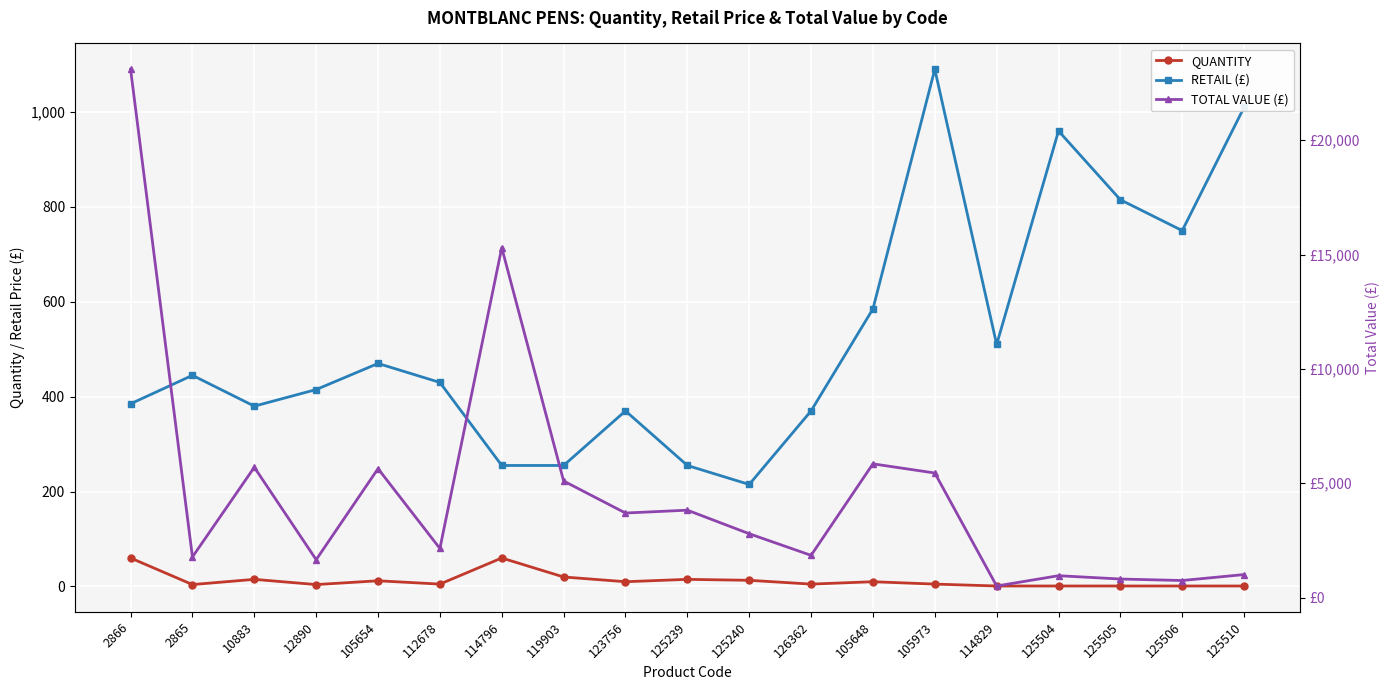

List the labels in order of TOTAL VALUE (£) value, smallest first.

114829, 125506, 125505, 125504, 125510, 12890, 2865, 126362, 112678, 125240, 123756, 125239, 119903, 105973, 105654, 10883, 105648, 114796, 2866